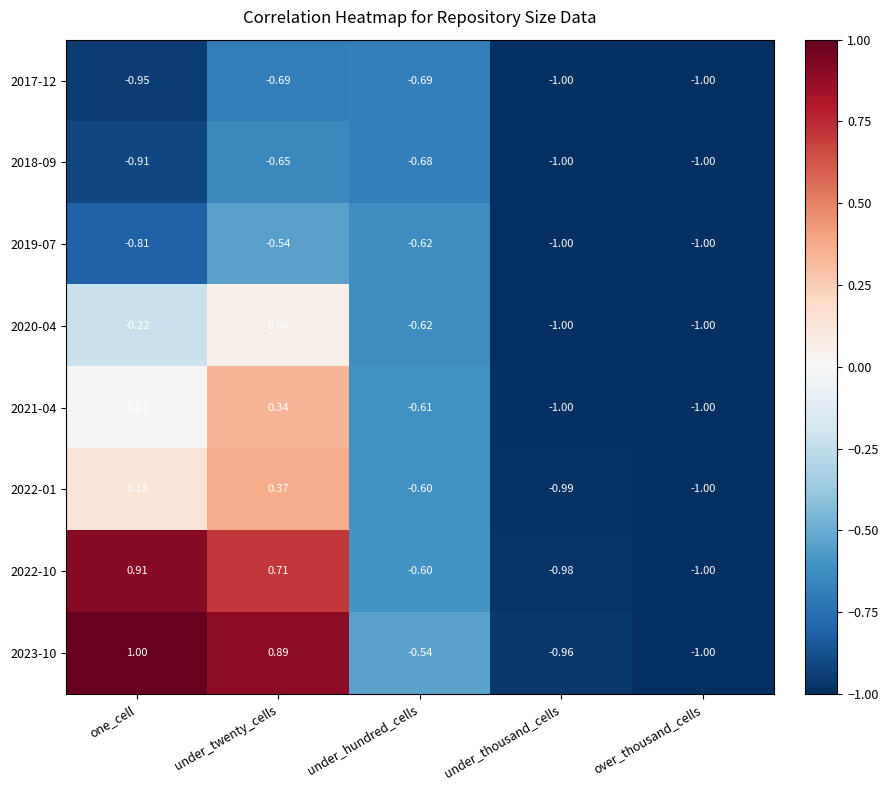

What is the minimum value shown in the chart?

-1.0